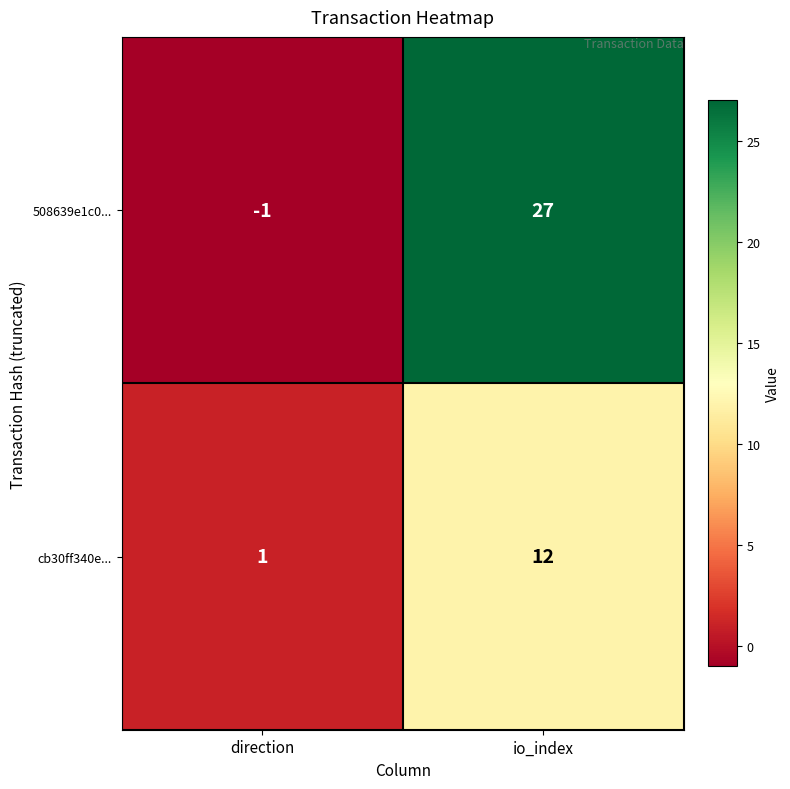

How many values in the cb30ff340e... series are below 12?

1